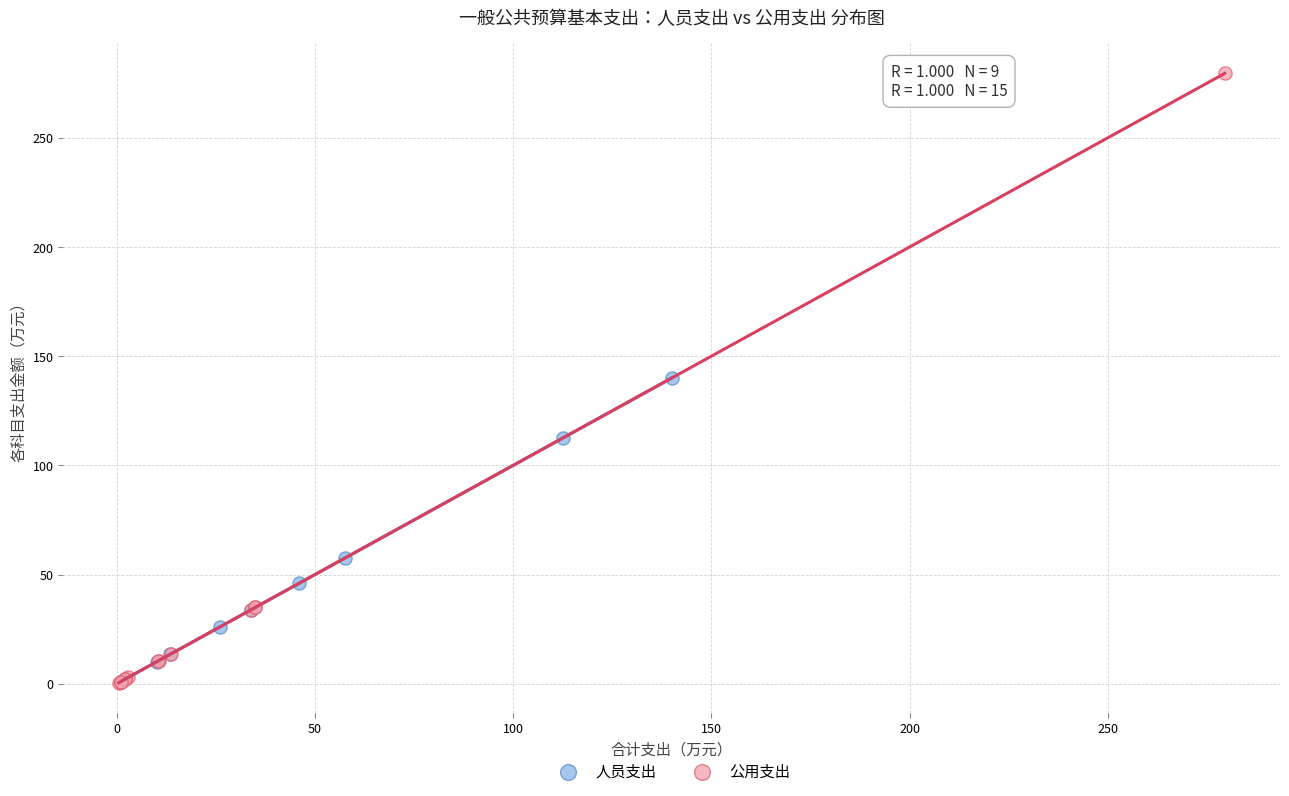

Which series has the widest spread of Y values?

公用支出